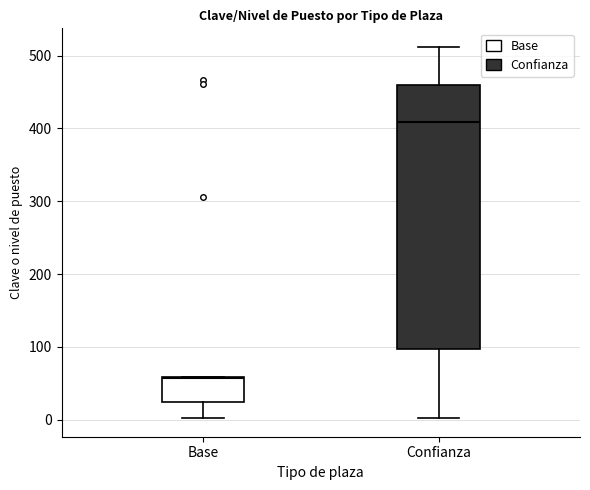

Reading left to right, read every box against the y-axis: the position of its median line, the range the box covers, and the ends of its whiskers. The values are not printed on the chart, so give them approximately, as read against the axis.

Base: median 60, box 20 to 60, whiskers 0 to 60
Confianza: median 410, box 100 to 460, whiskers 0 to 510